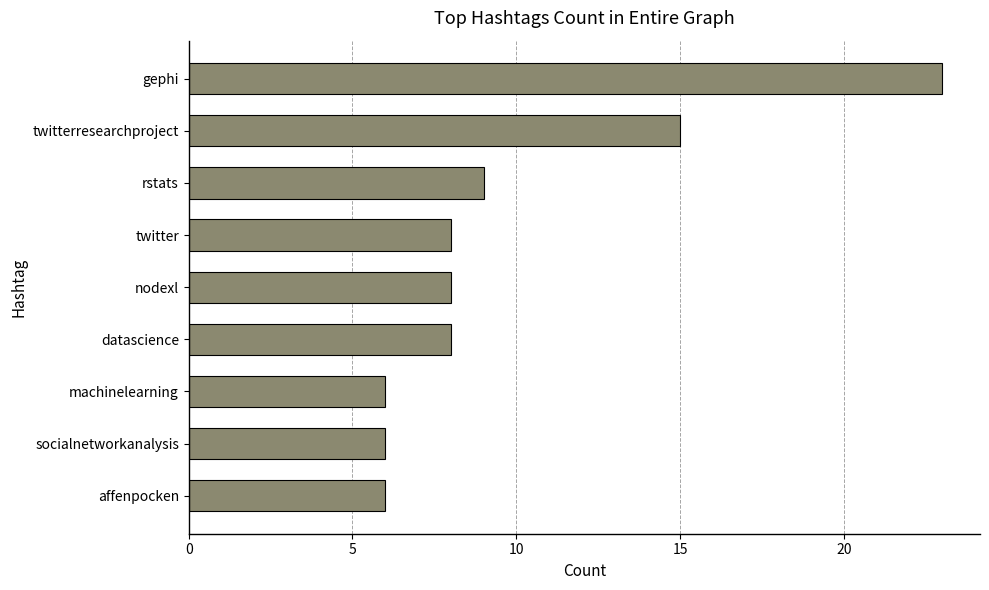

Reading top to bottom, list all the values displayed in this chart.

23	15	9	8	8	8	6	6	6